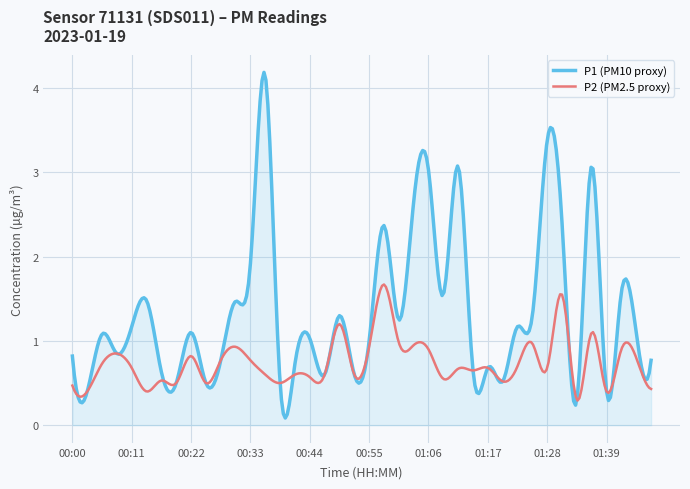

Which series has the largest total across all categories?

P1 (PM10 proxy)